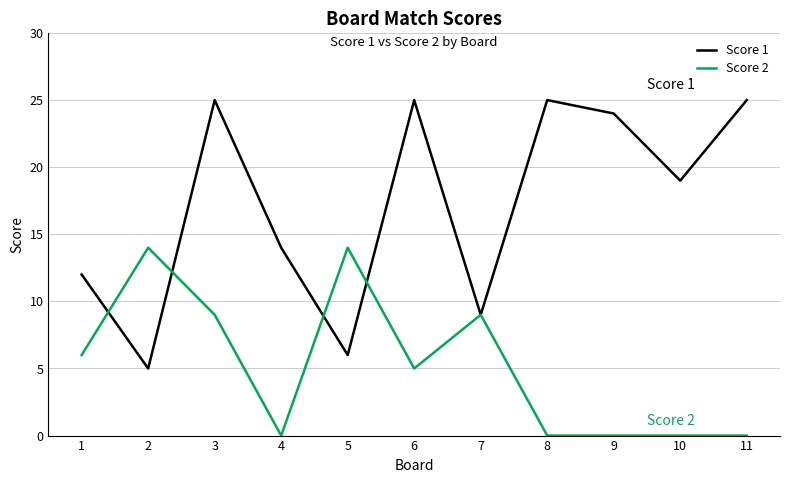

Which series has the widest spread of values?

Score 1